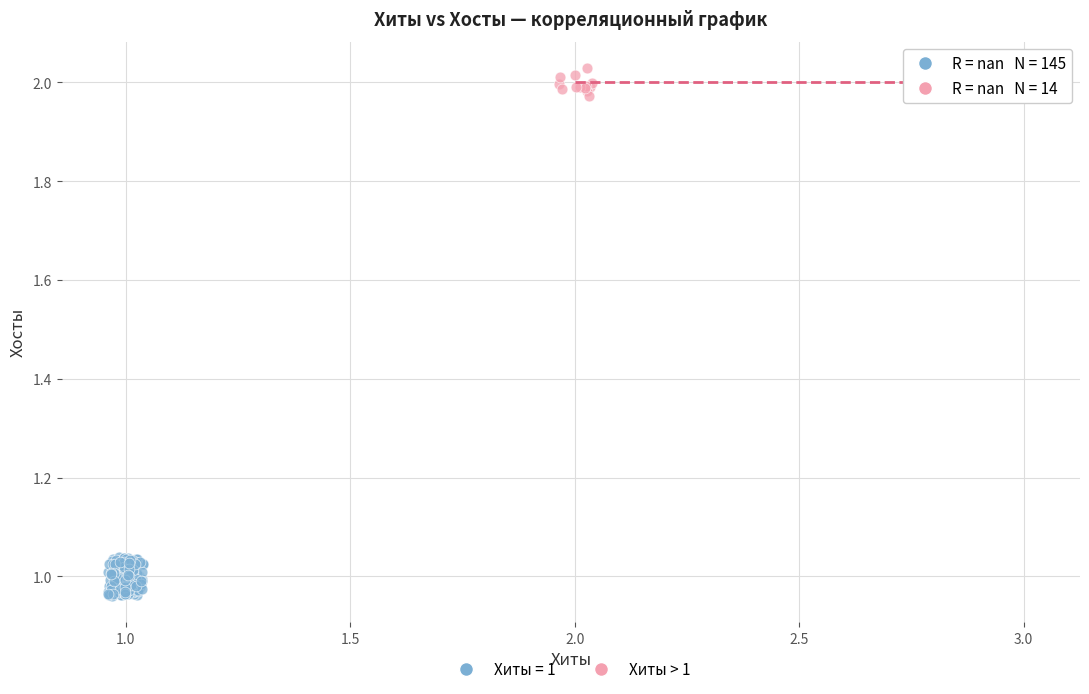

Which series reaches the minimum Y coordinate?

Хиты = 1